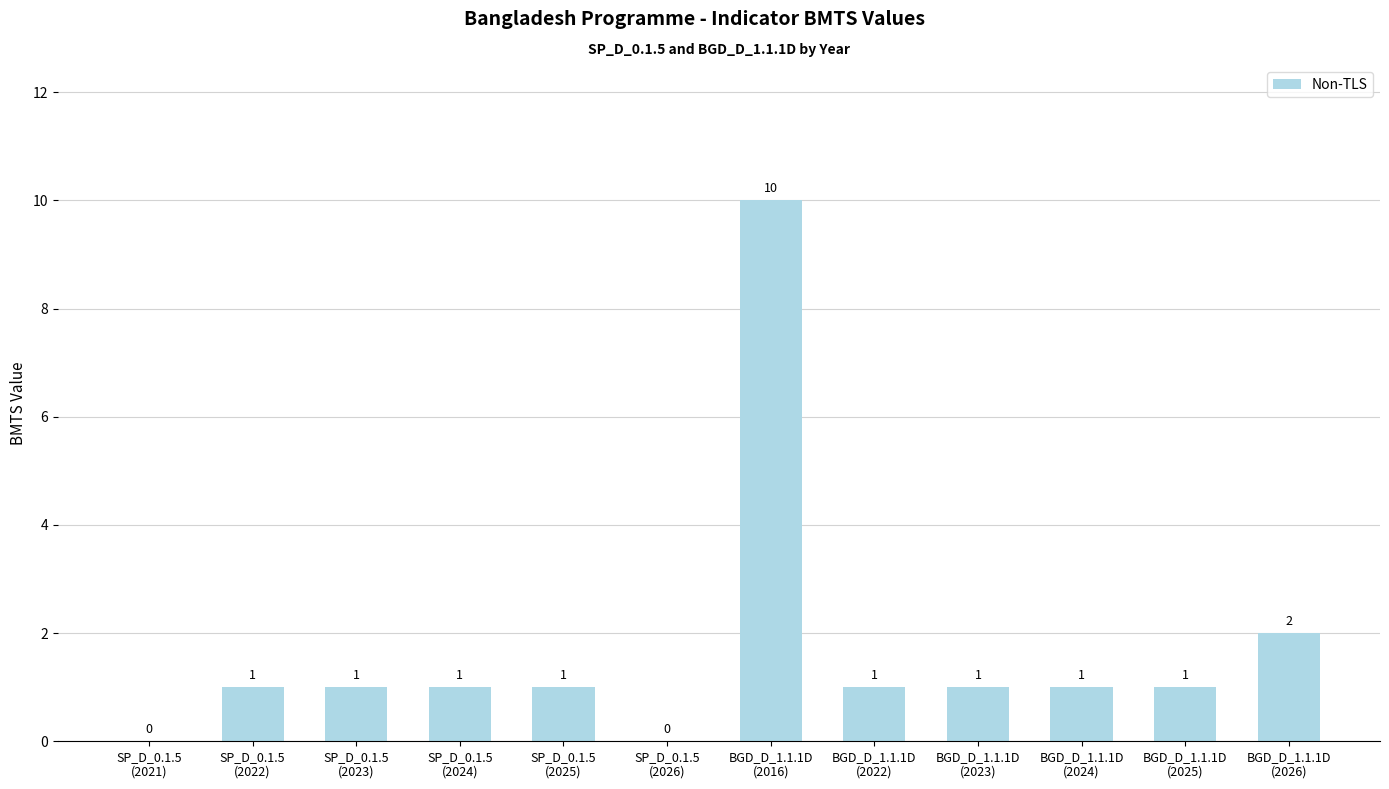

What is the greatest value displayed?

10